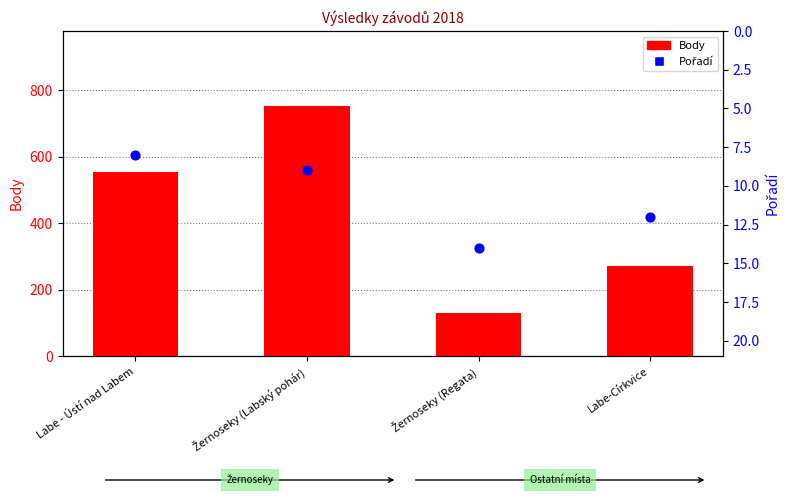

What are all the series names shown in the legend?

Body, Pořadí